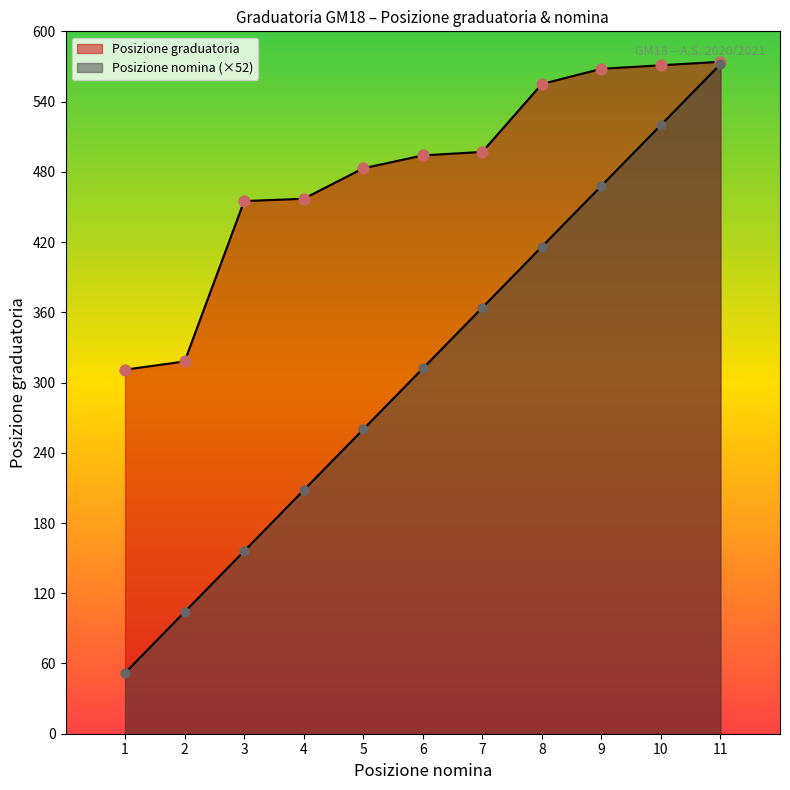

What are all the series names shown in the legend?

Posizione graduatoria, Posizione nomina